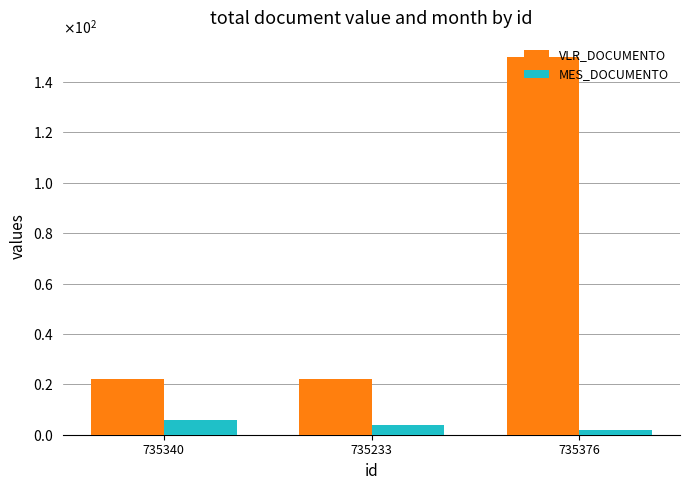

List the labels in order of VLR_DOCUMENTO value, largest first.

735376, 735340, 735233